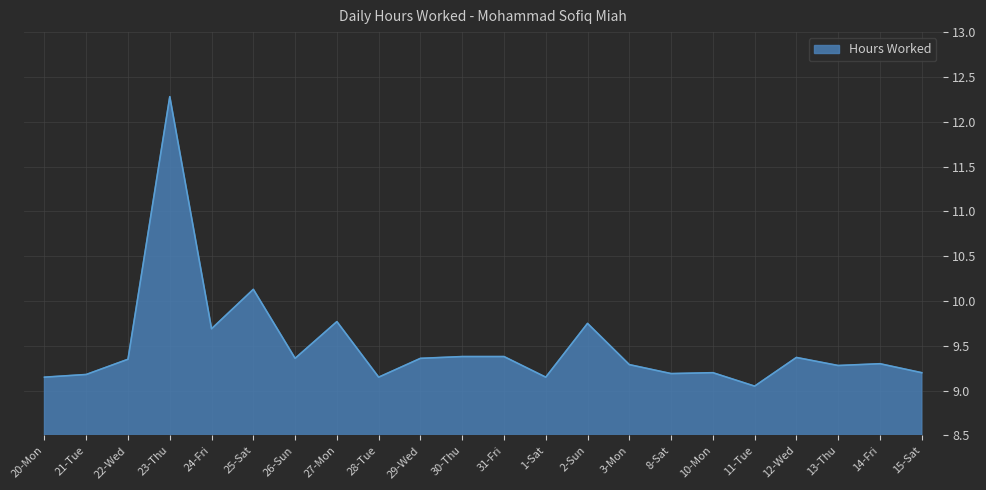

Between 26-Sun and 8-Sat, which is larger?

26-Sun